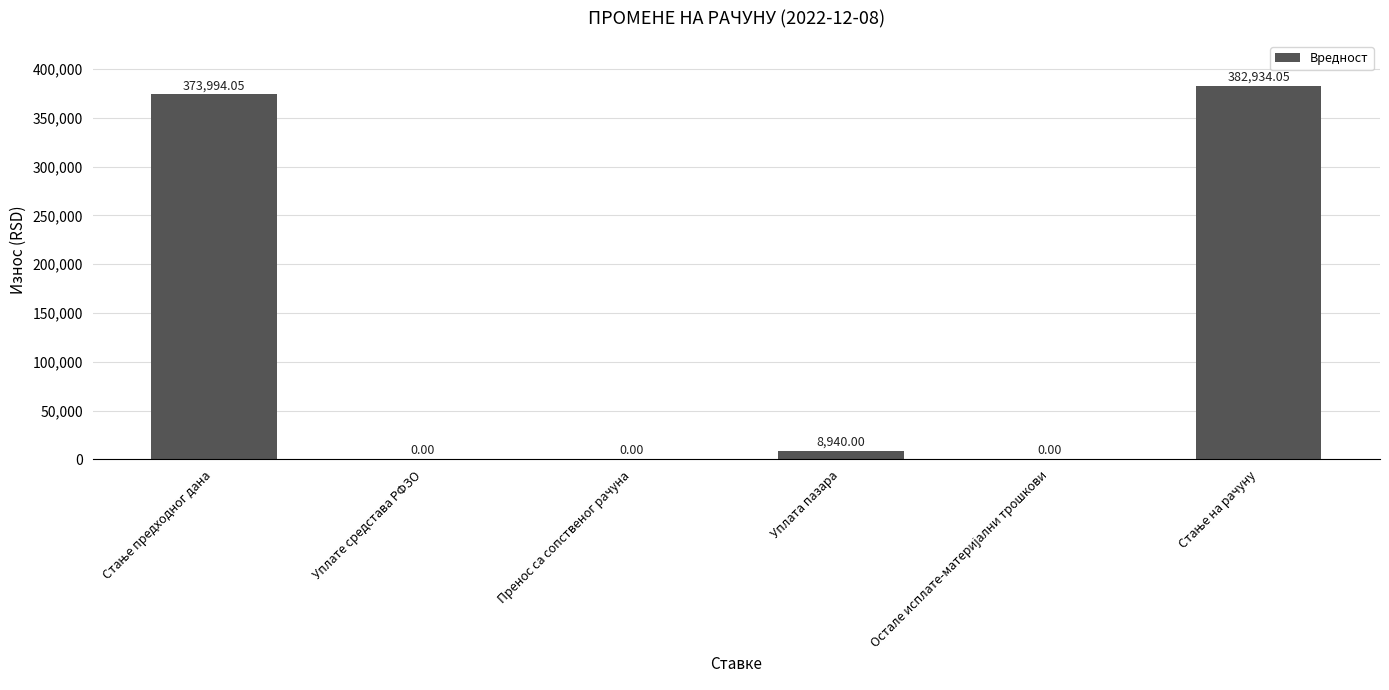

At which label is the value closest to 191467?

Уплата пазара